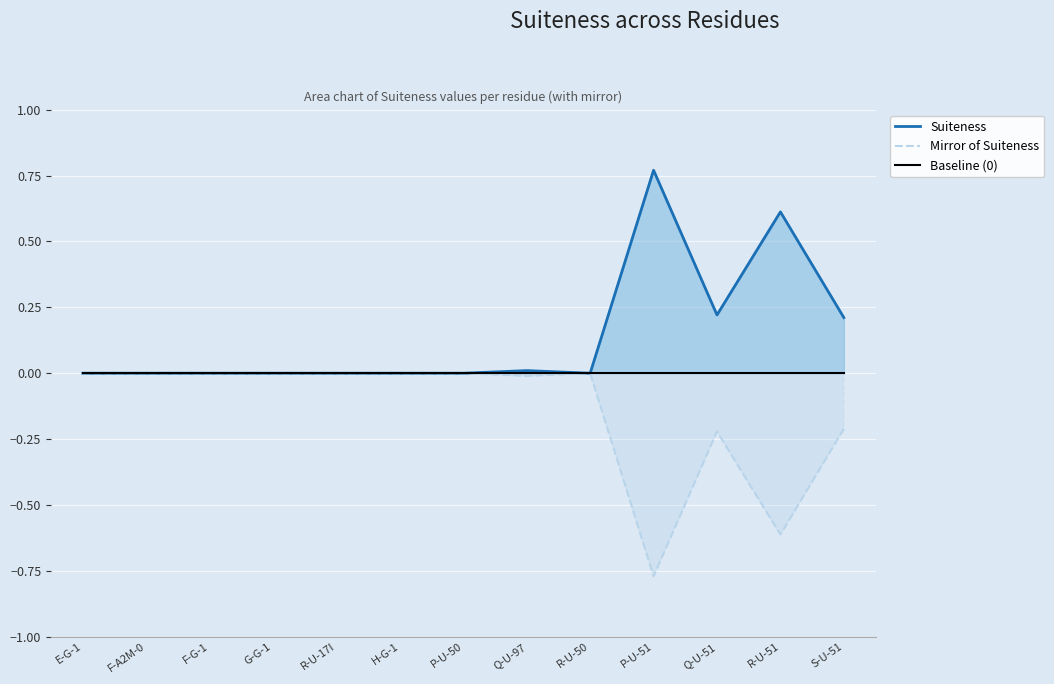

The Mirror of Suiteness series shows -0.3 at R-U-50. True or false?

False